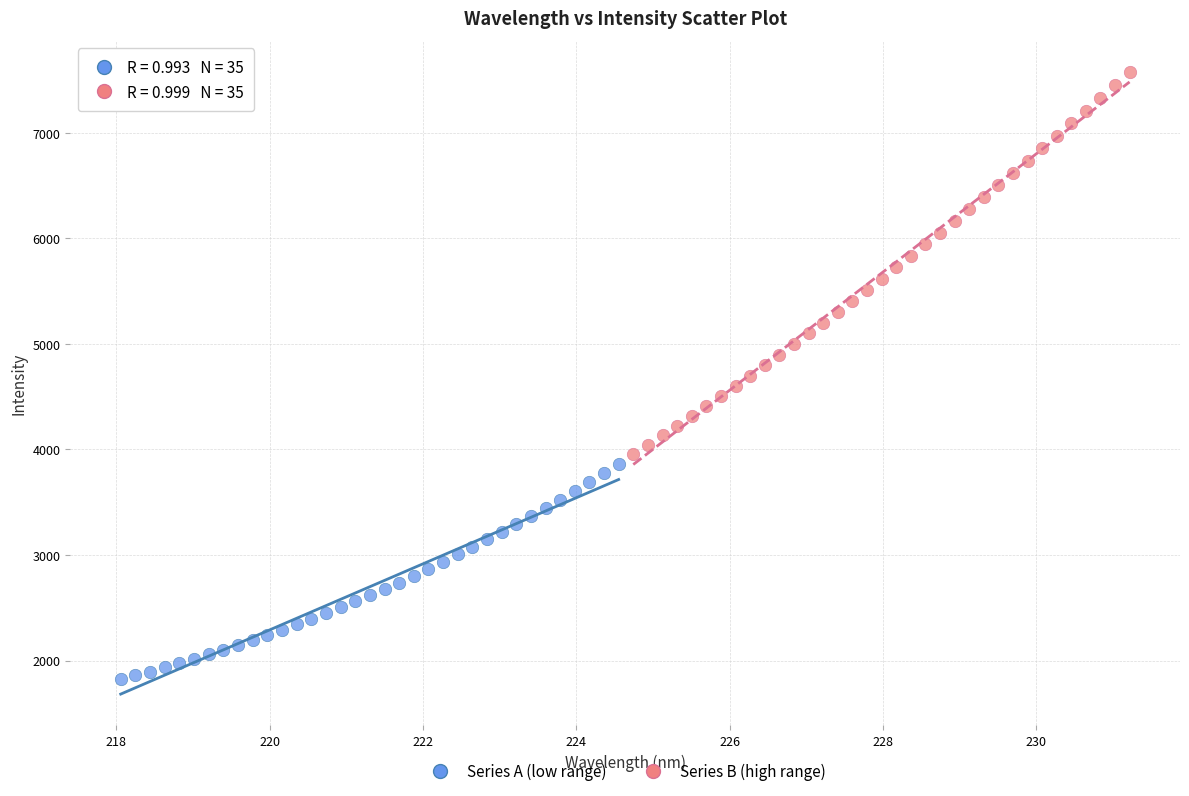

Which series has the largest Y range (max minus min)?

Series B (high range)